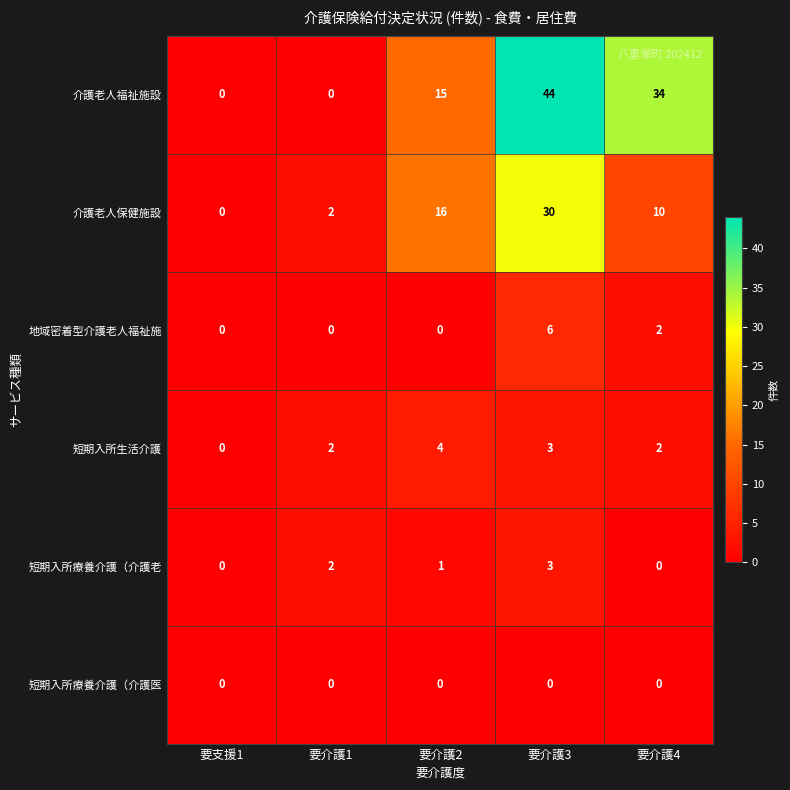

What is the difference between the maximum and minimum values in the 地域密着型介護老人福祉施 series?

6